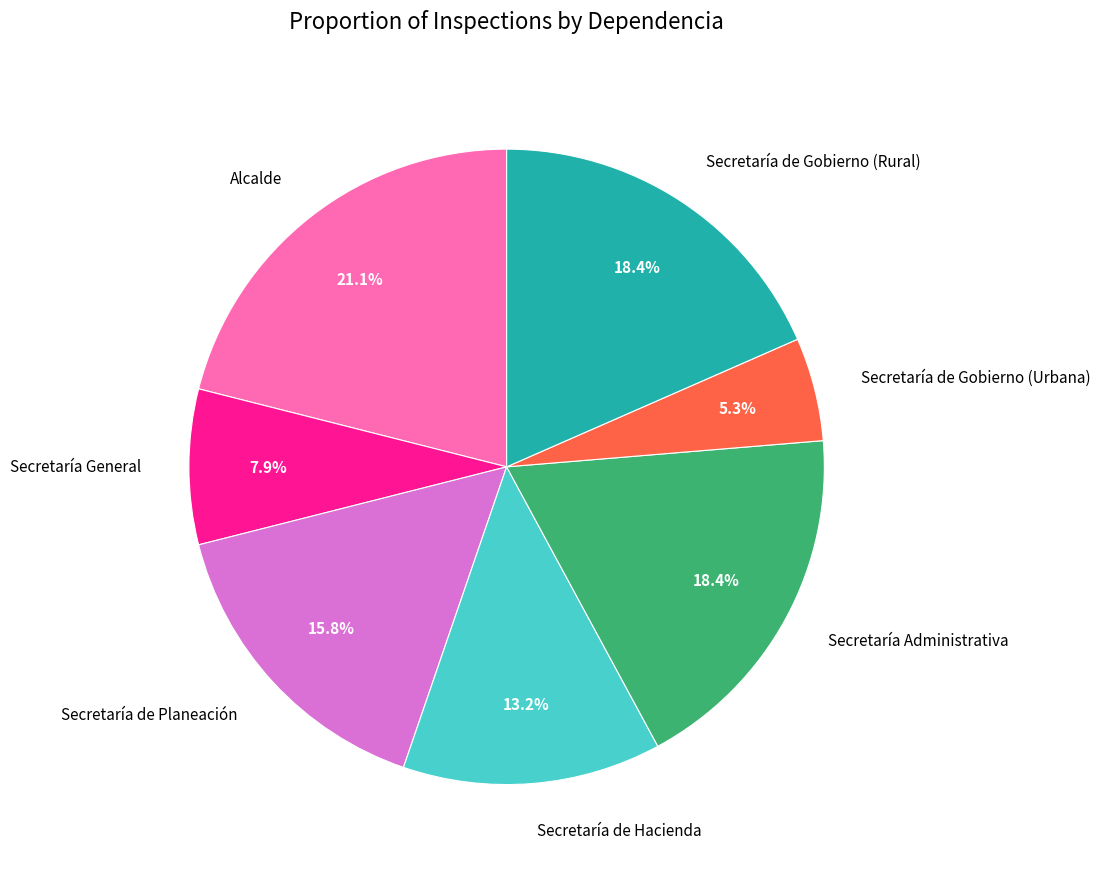

Does any single category account for the majority?

No